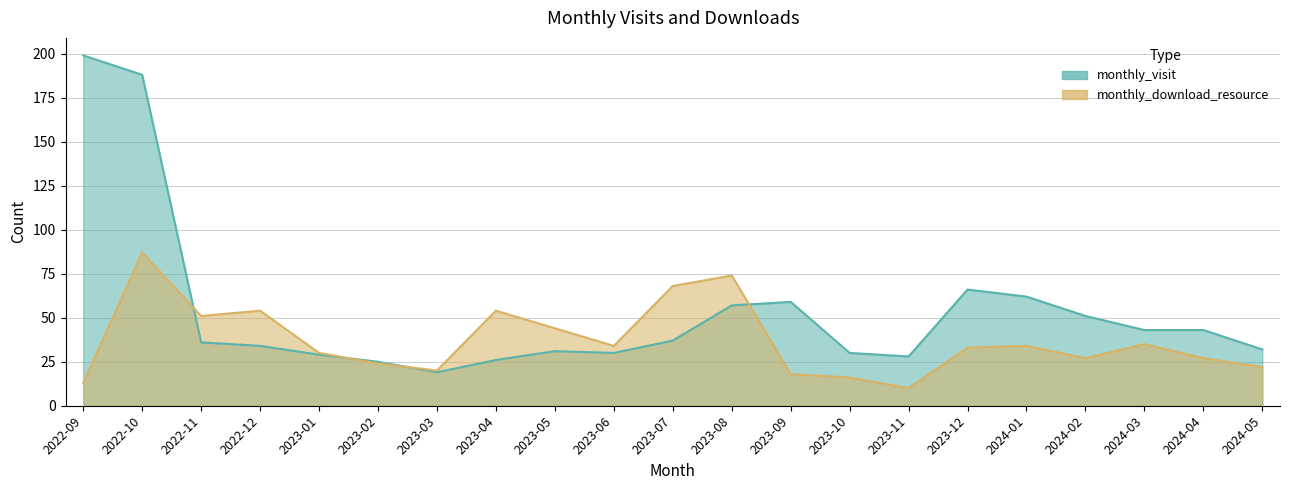

What is the total value across all series at 2023-11?

38